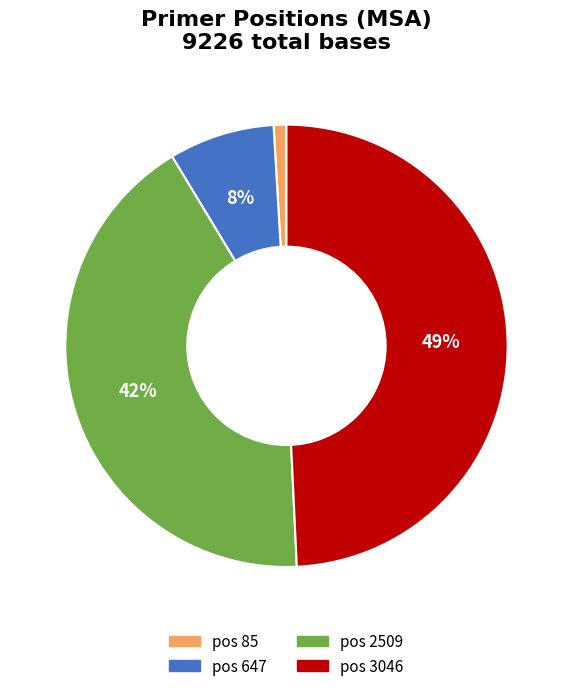

To the nearest percent, what portion does pos 2509 represent?

42%